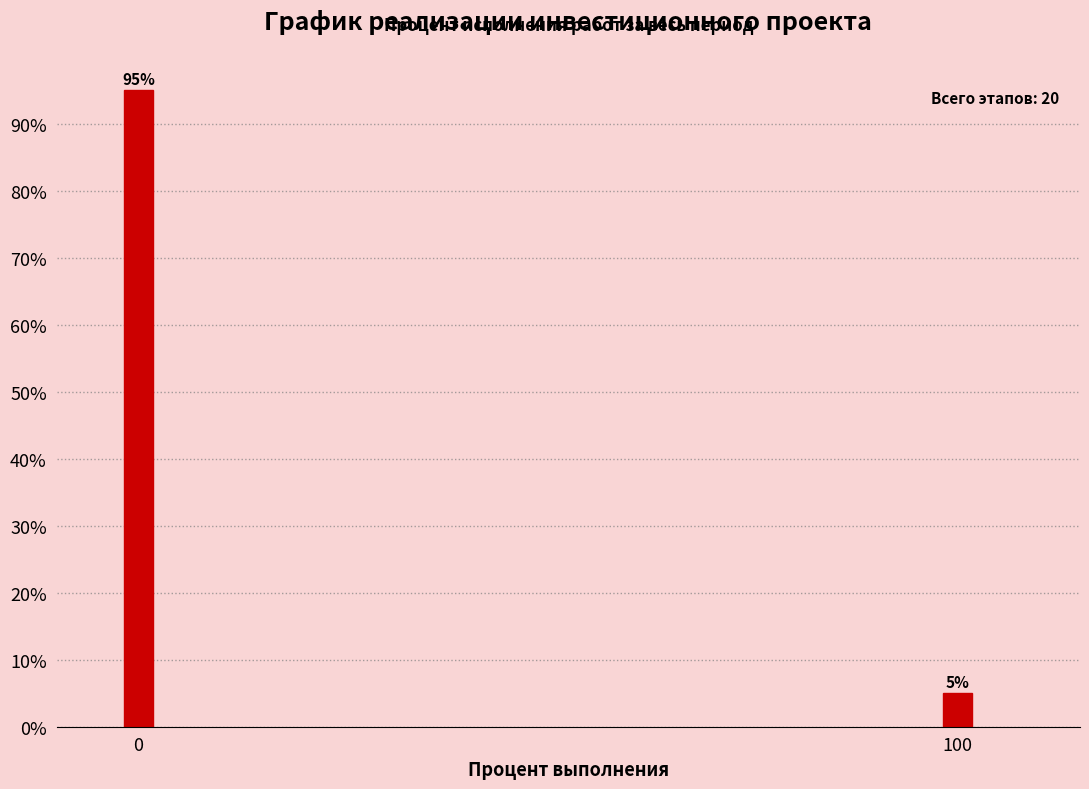

Reading right to left, list all the values displayed in this chart.

100=5	0=95